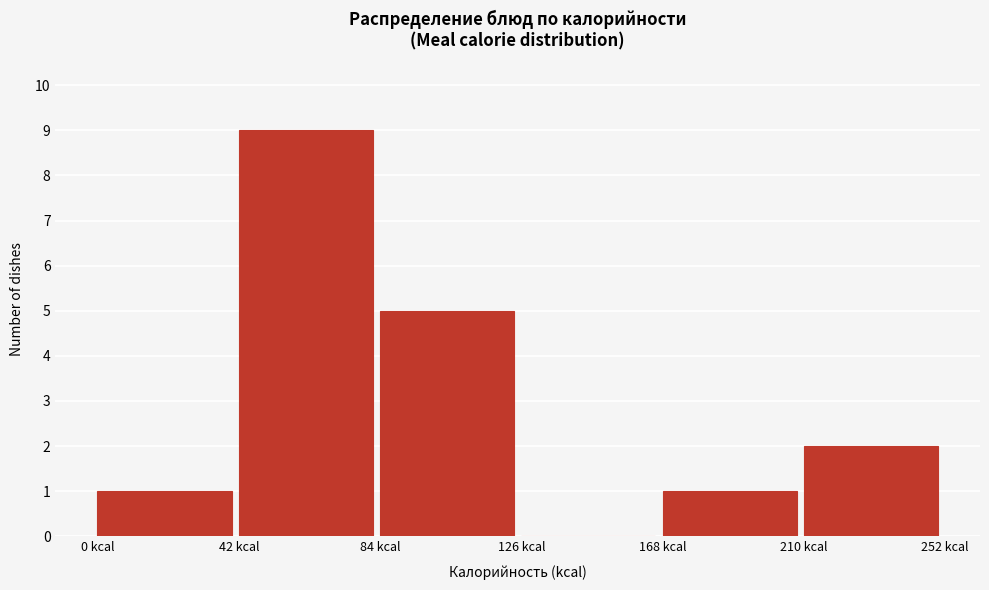

Over which range of the x-axis is the bar tallest?

42 to 84